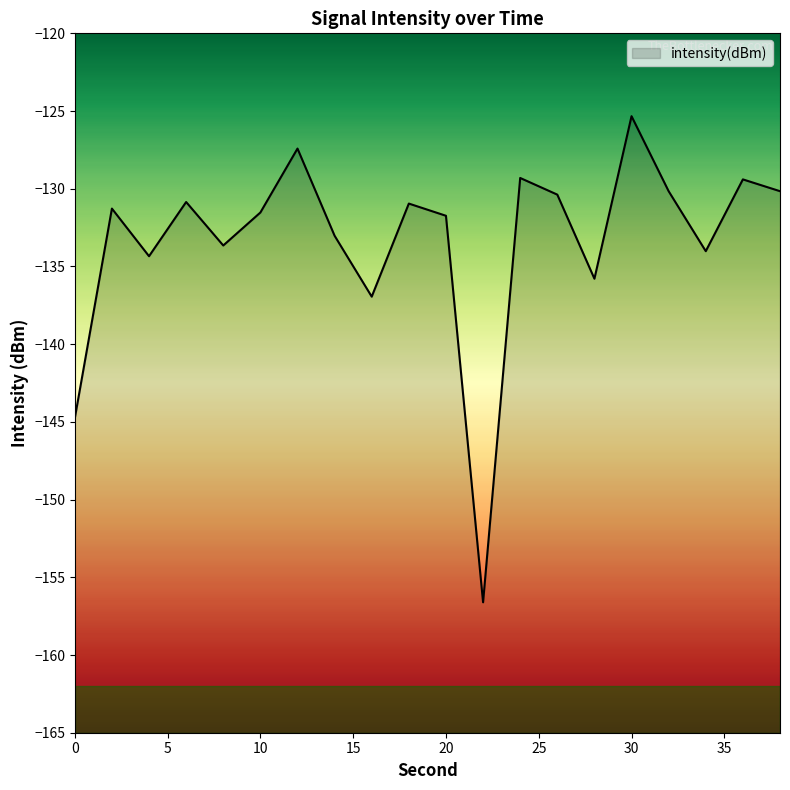

What is the value of the 13th point from the left?

-129.3